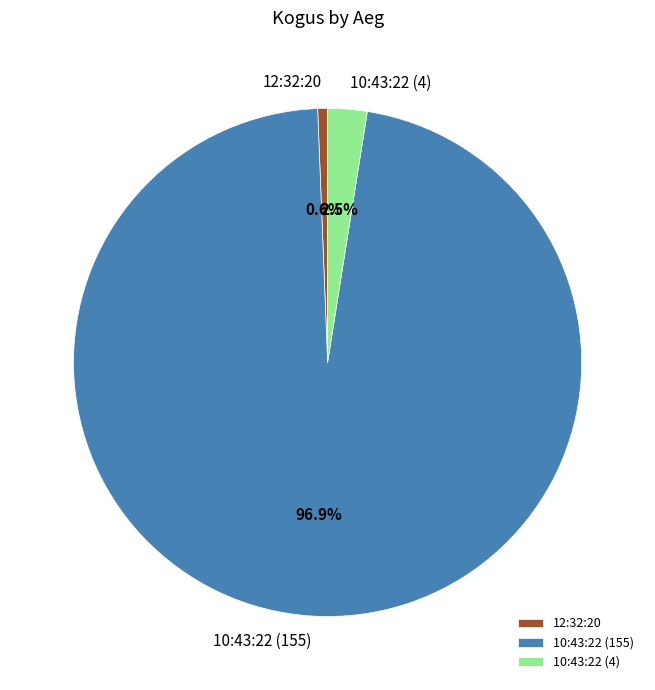

What is the smallest slice in the pie chart?

12:32:20